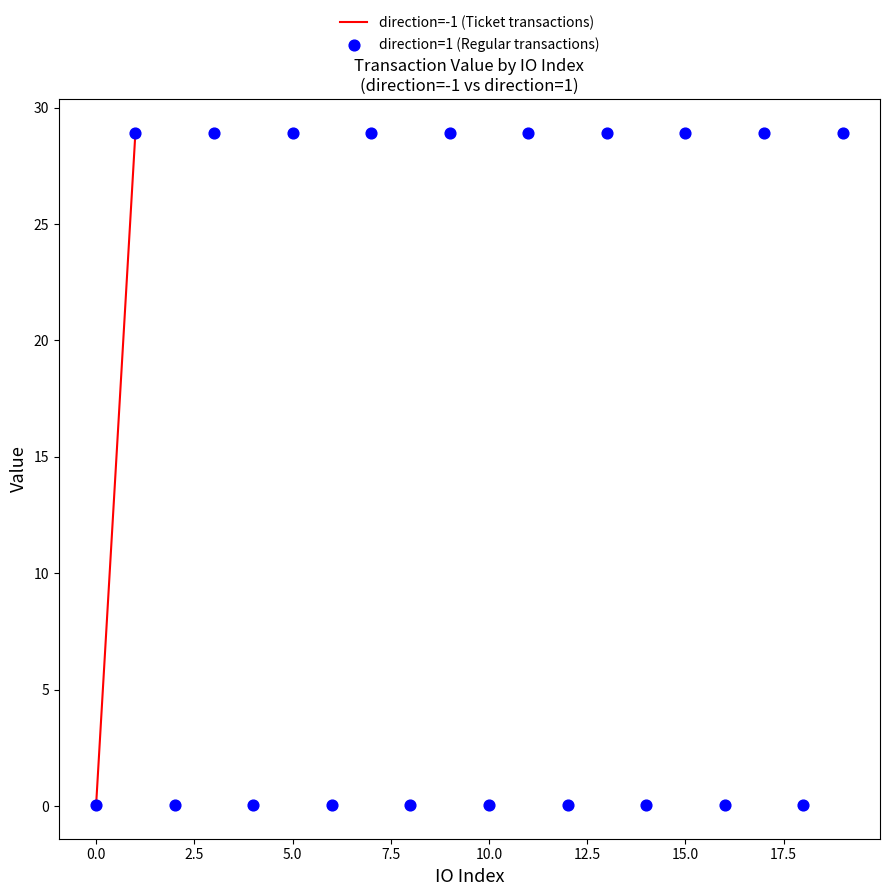

What are all the series names shown in the legend?

direction=-1 (Ticket transactions), direction=1 (Regular transactions)